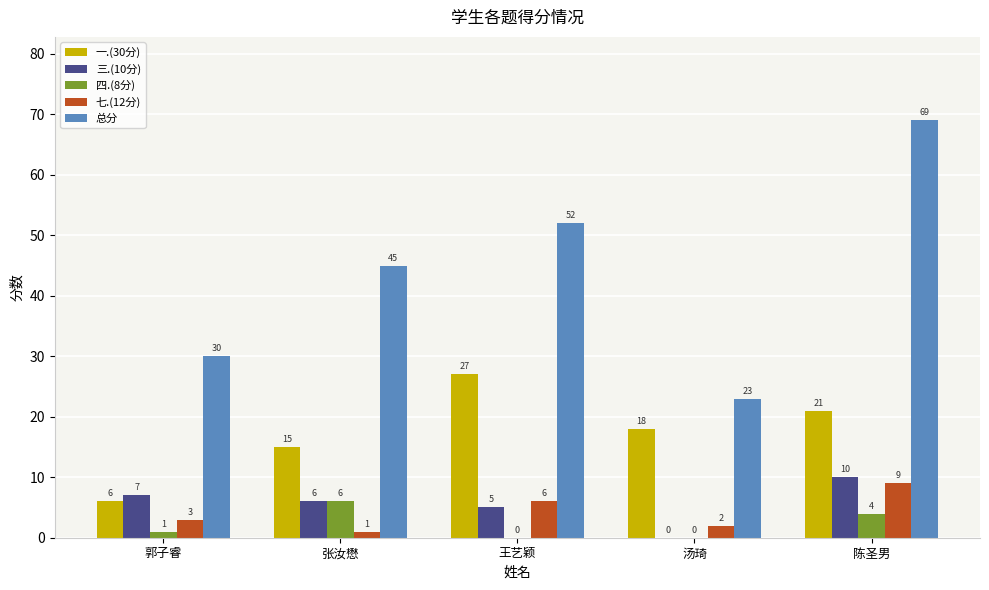

Reading left to right, transcribe all the data shown in this chart.

一.(30分): 郭子睿=6	张汝懋=15	王艺颖=27	汤琦=18	陈圣男=21
三.(10分): 郭子睿=7	张汝懋=6	王艺颖=5	汤琦=0	陈圣男=10
四.(8分): 郭子睿=1	张汝懋=6	王艺颖=0	汤琦=0	陈圣男=4
七.(12分): 郭子睿=3	张汝懋=1	王艺颖=6	汤琦=2	陈圣男=9
总分: 郭子睿=30	张汝懋=45	王艺颖=52	汤琦=23	陈圣男=69